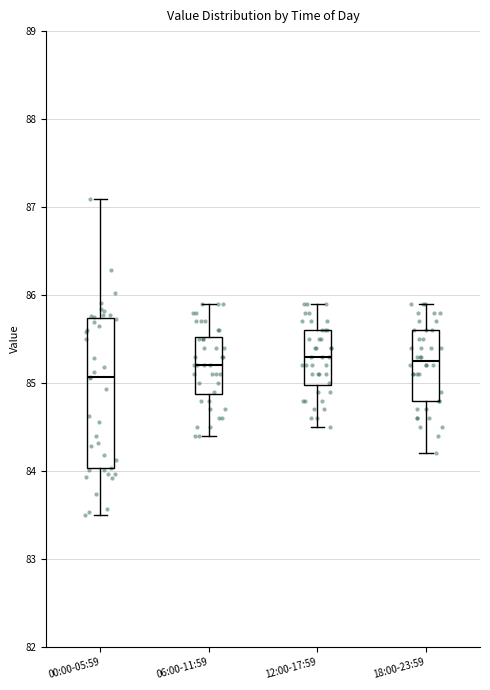

Reading left to right, transcribe this box plot: for each box, give where its median line is, the range the box spans, and where its two whiskers end, as read against the y-axis. The values are not printed on the chart, so give them approximately, as read against the axis.

00:00-05:59: median 85.1, box 84.0 to 85.7, whiskers 83.5 to 87.1
06:00-11:59: median 85.2, box 84.9 to 85.5, whiskers 84.4 to 85.9
12:00-17:59: median 85.3, box 85.0 to 85.6, whiskers 84.5 to 85.9
18:00-23:59: median 85.3, box 84.8 to 85.6, whiskers 84.2 to 85.9